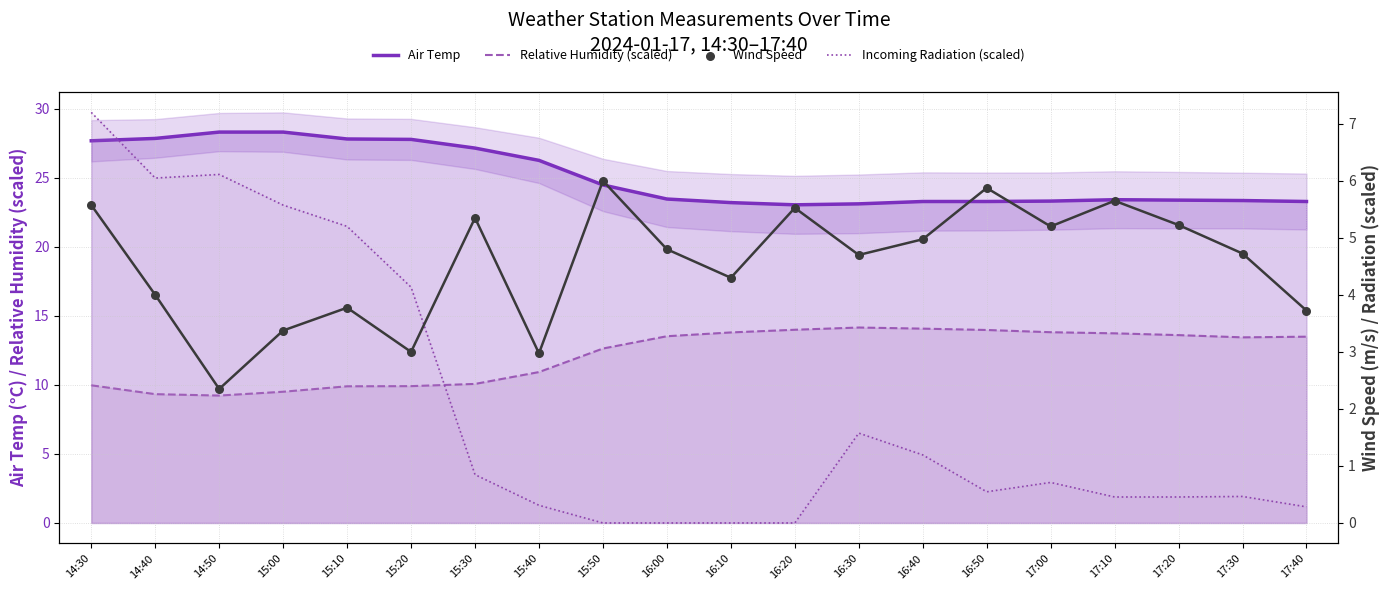

Which series reaches the minimum Y coordinate?

Incoming Radiation (scaled)